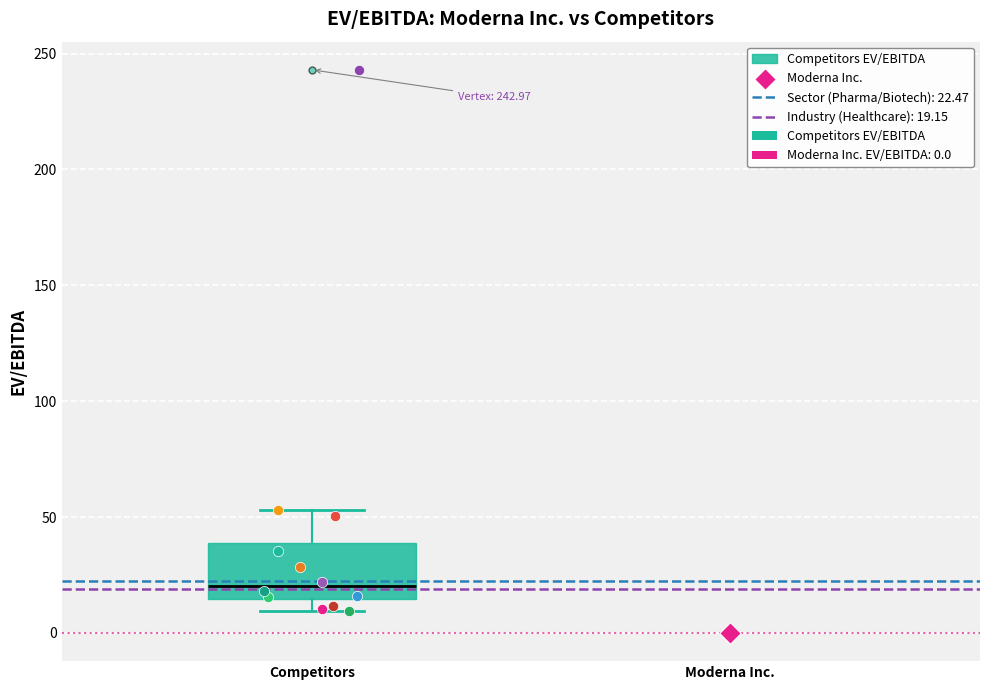

Transcribe this box plot: give where the median line is, the range the box spans, and where the two whiskers end, as read against the y-axis. The values are not printed on the chart, so give them approximately, as read against the axis.

median 20, box 15 to 40, whiskers 10 to 55